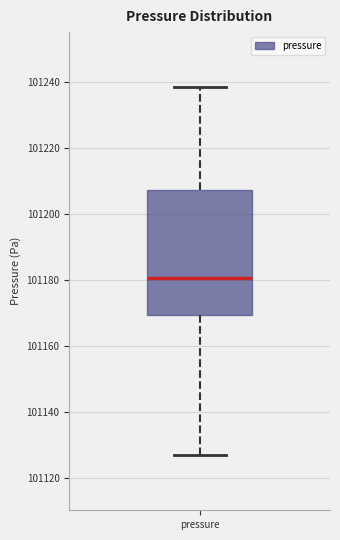

Where does the upper whisker of the box for pressure end on the y-axis? The values are not printed on the chart, so give them approximately, as read against the axis.

101238